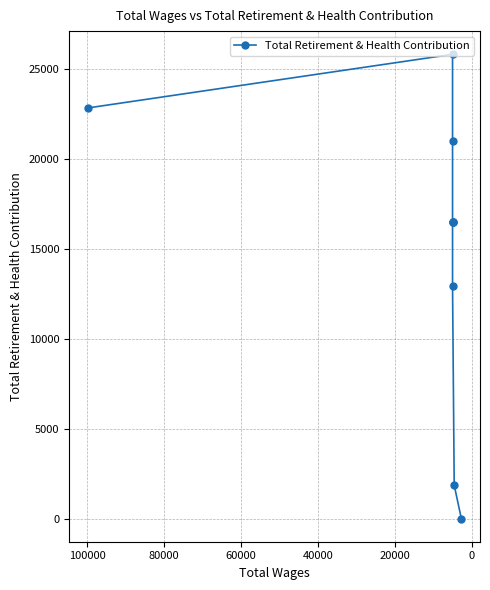

True or false: the data has more than 2 interior local peaks.

False